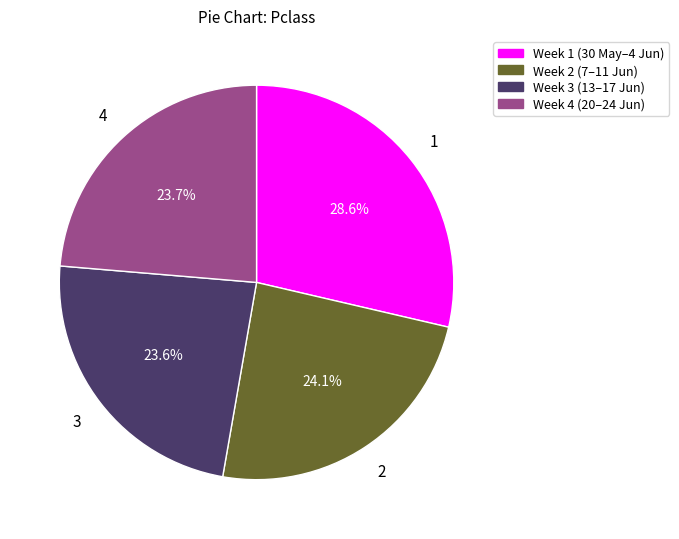

To the nearest percent, what is the average slice percentage?

25%